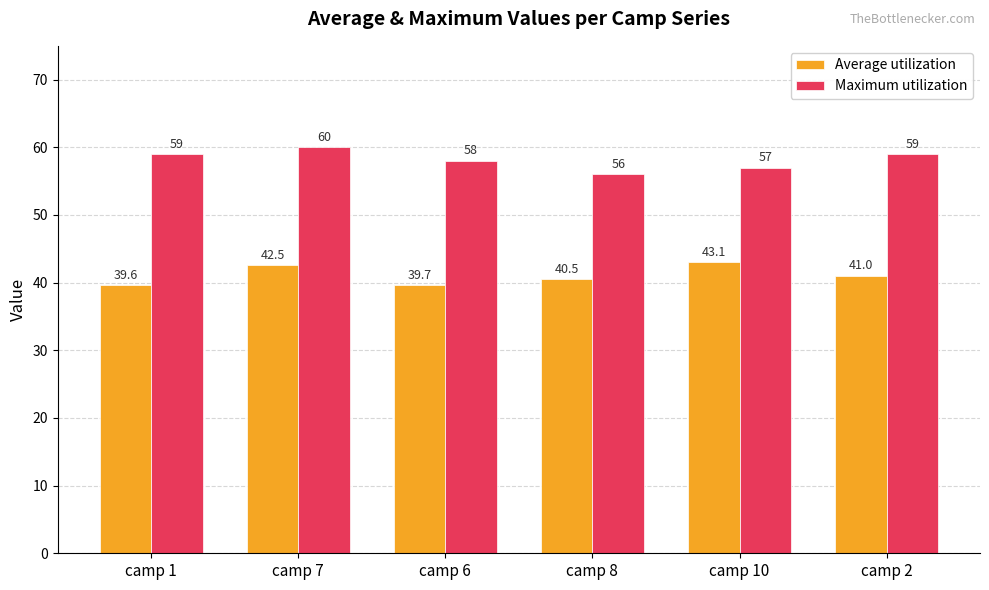

At which label is Average utilization closest to 41?

camp 2